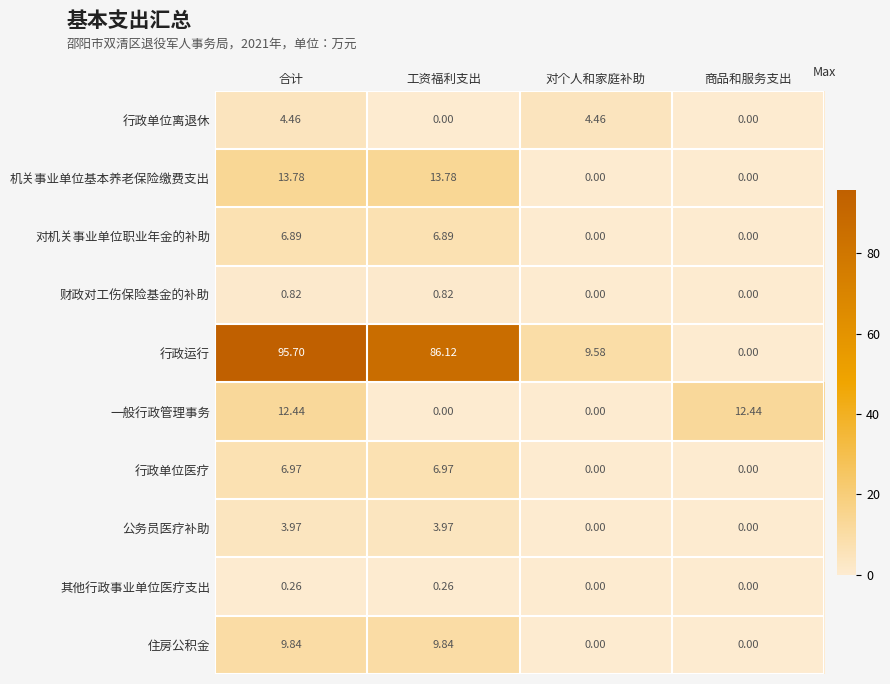

List the series in order of their peak value, lowest first.

其他行政事业单位医疗支出, 财政对工伤保险基金的补助, 公务员医疗补助, 行政单位离退休, 对机关事业单位职业年金的补助, 行政单位医疗, 住房公积金, 一般行政管理事务, 机关事业单位基本养老保险缴费支出, 行政运行